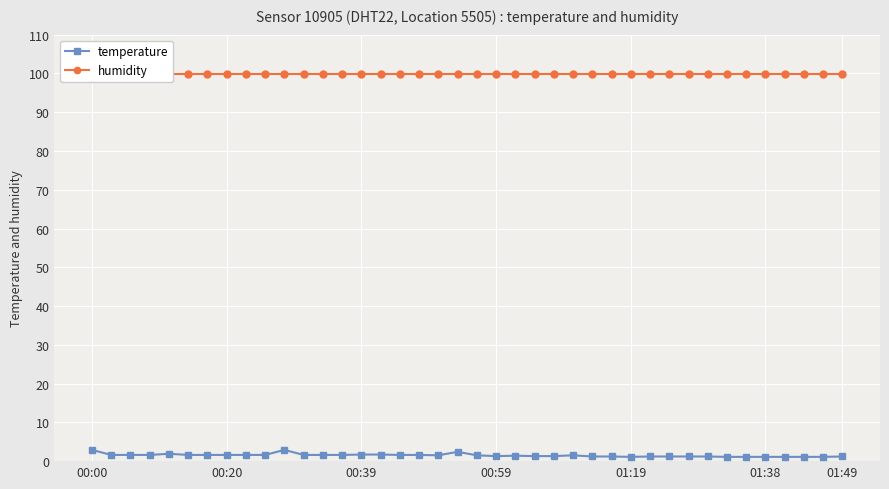

What position from the right is 20?

20